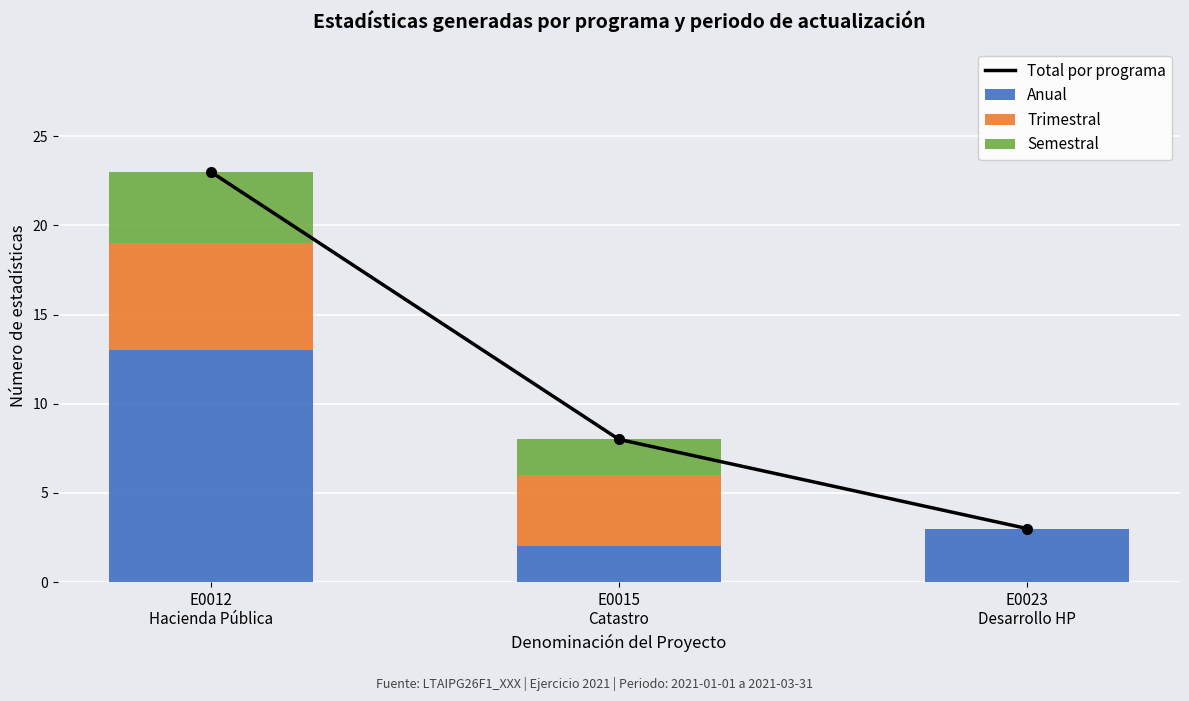

How many data points in Trimestral are less than 4?

1